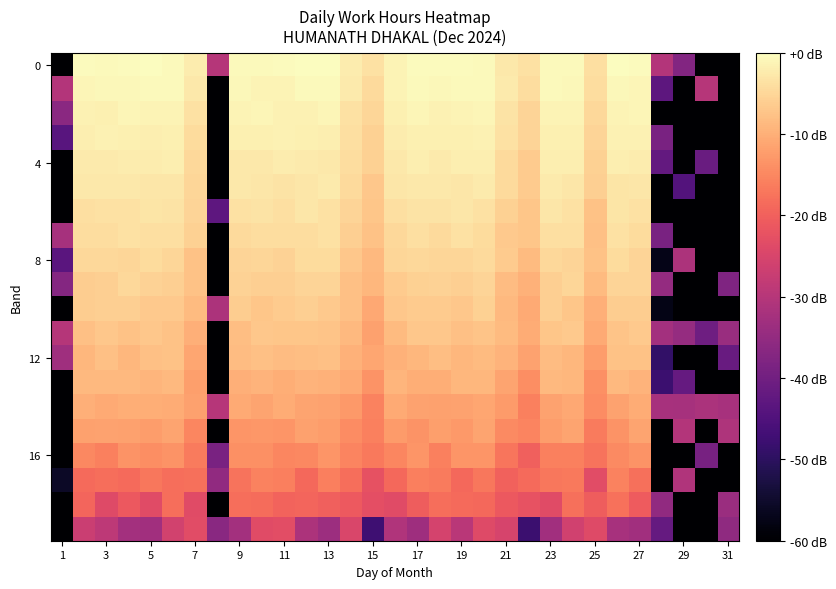

Which category has the highest value across all series?

5